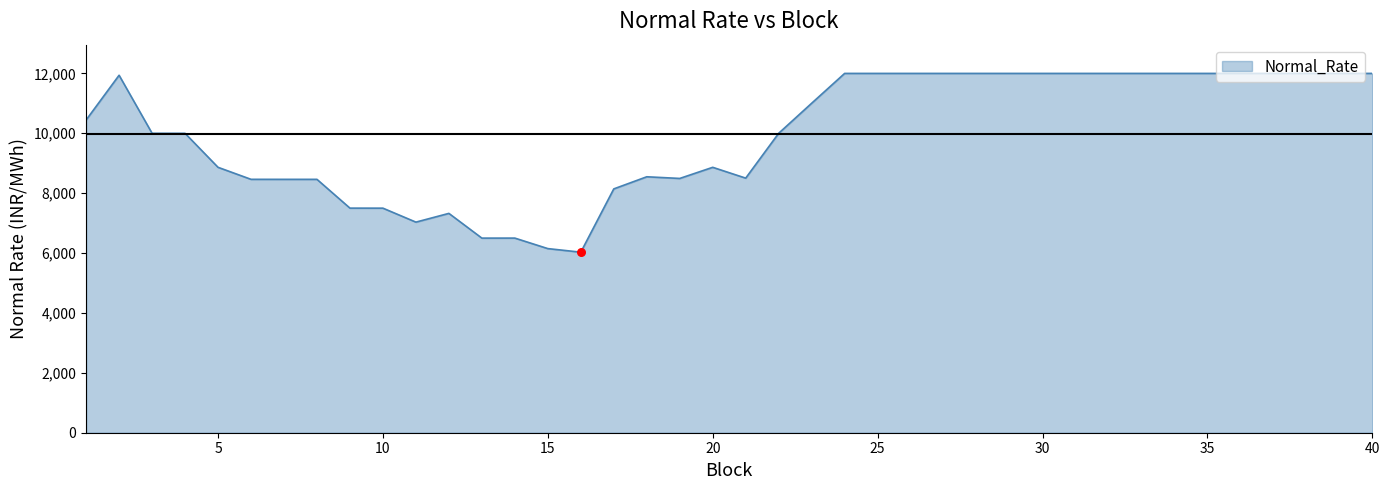

What is the minimum value shown in the chart?

6029.5